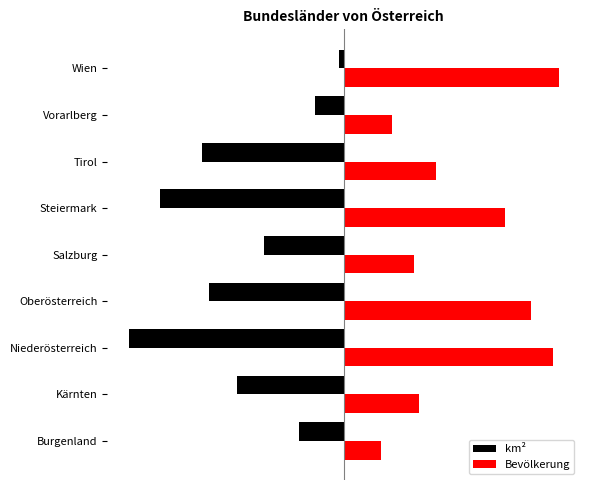

Reading right to left, what are all the values shown in this chart?

km²: -0.0	-0.1	-0.7	-0.9	-0.4	-0.6	-1.0	-0.5	-0.2
Bevölkerung: 1.0	0.2	0.4	0.7	0.3	0.9	1.0	0.4	0.2